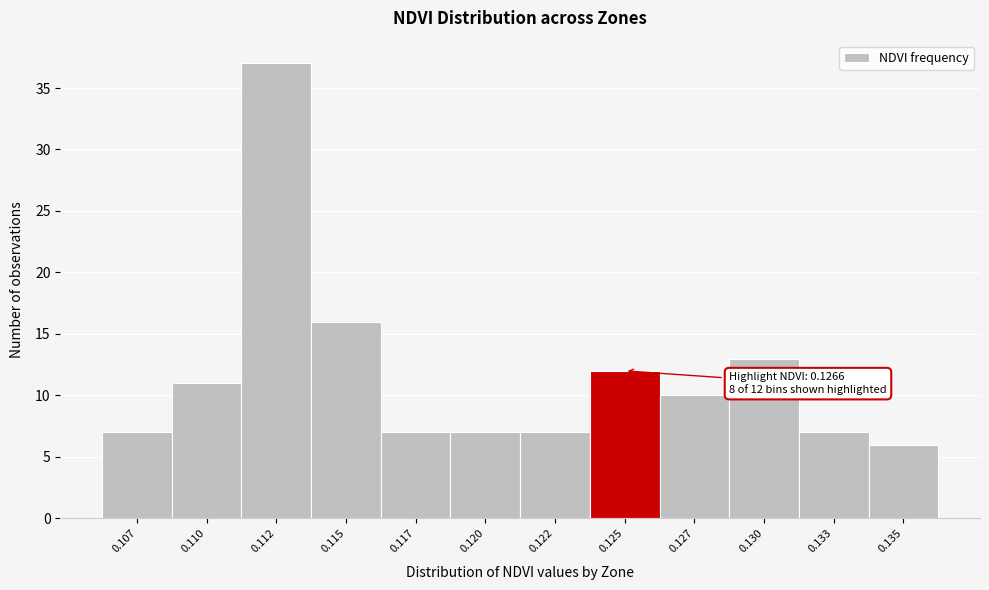

Reading right to left, transcribe all the data shown in this chart.

6	7	13	10	12	7	7	7	16	37	11	7